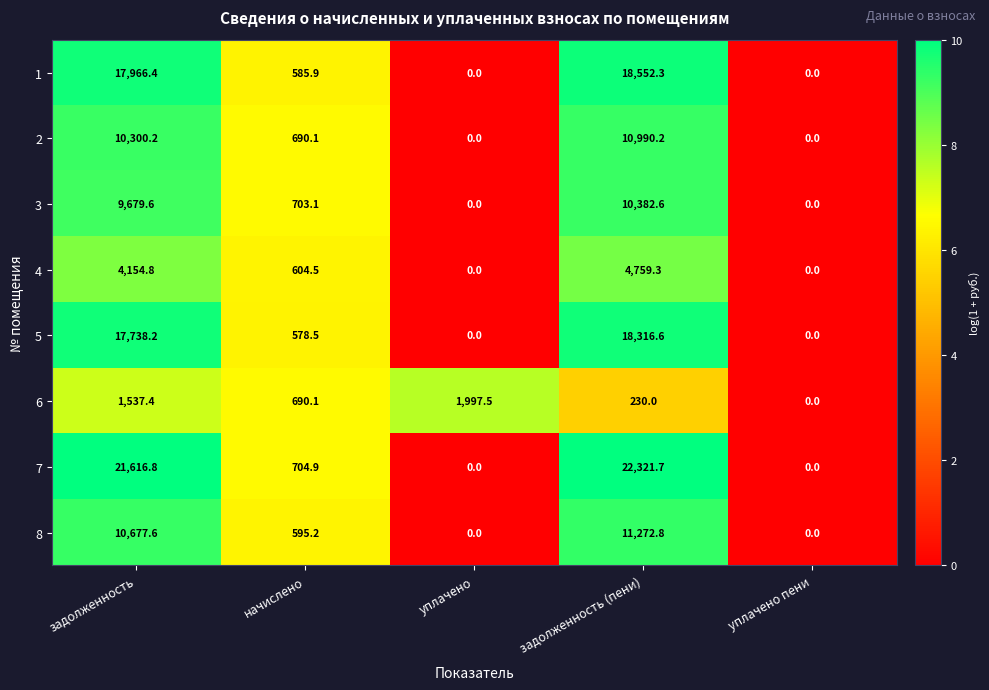

What is the sum of all 3 values?

20765.3